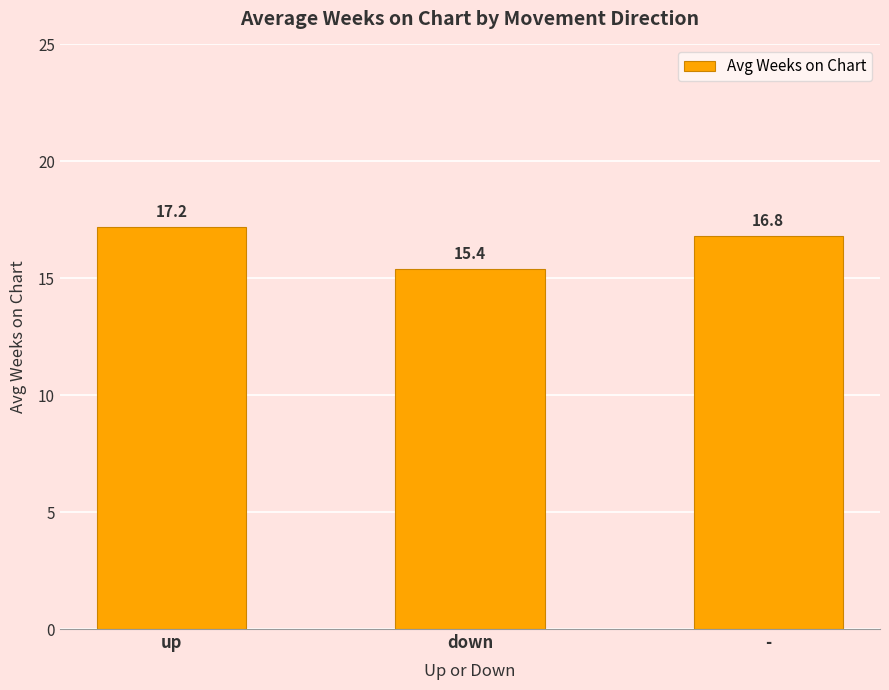

Reading left to right, what are all the values shown in this chart?

17.2	15.4	16.8